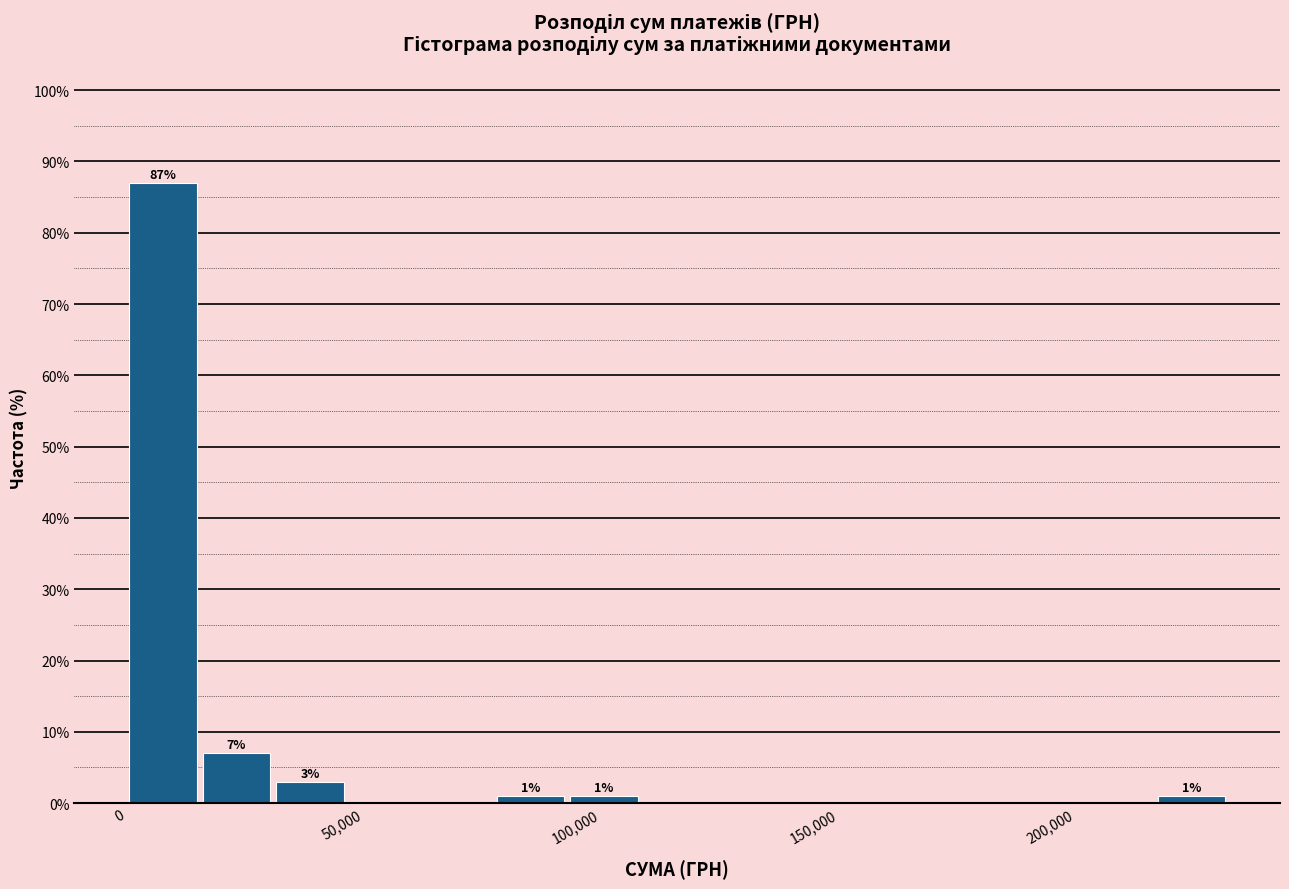

Around what value on the x-axis is the tallest bar? Give the approximate position of its centre, as read against the axis.

10000